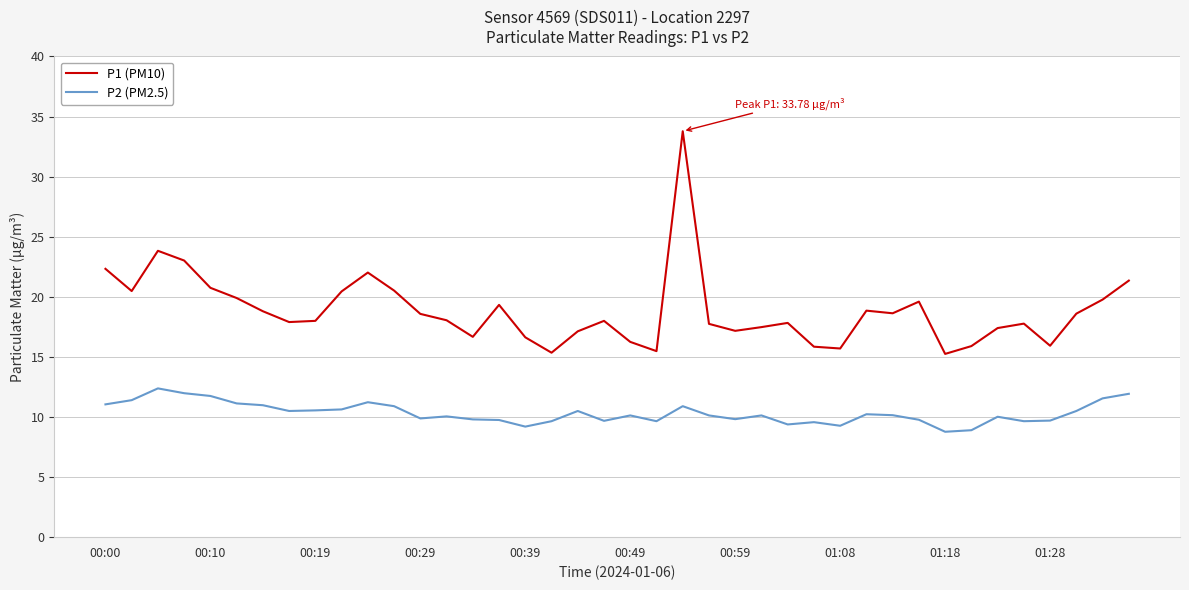

Which series has the widest spread of values?

P1 (PM10)